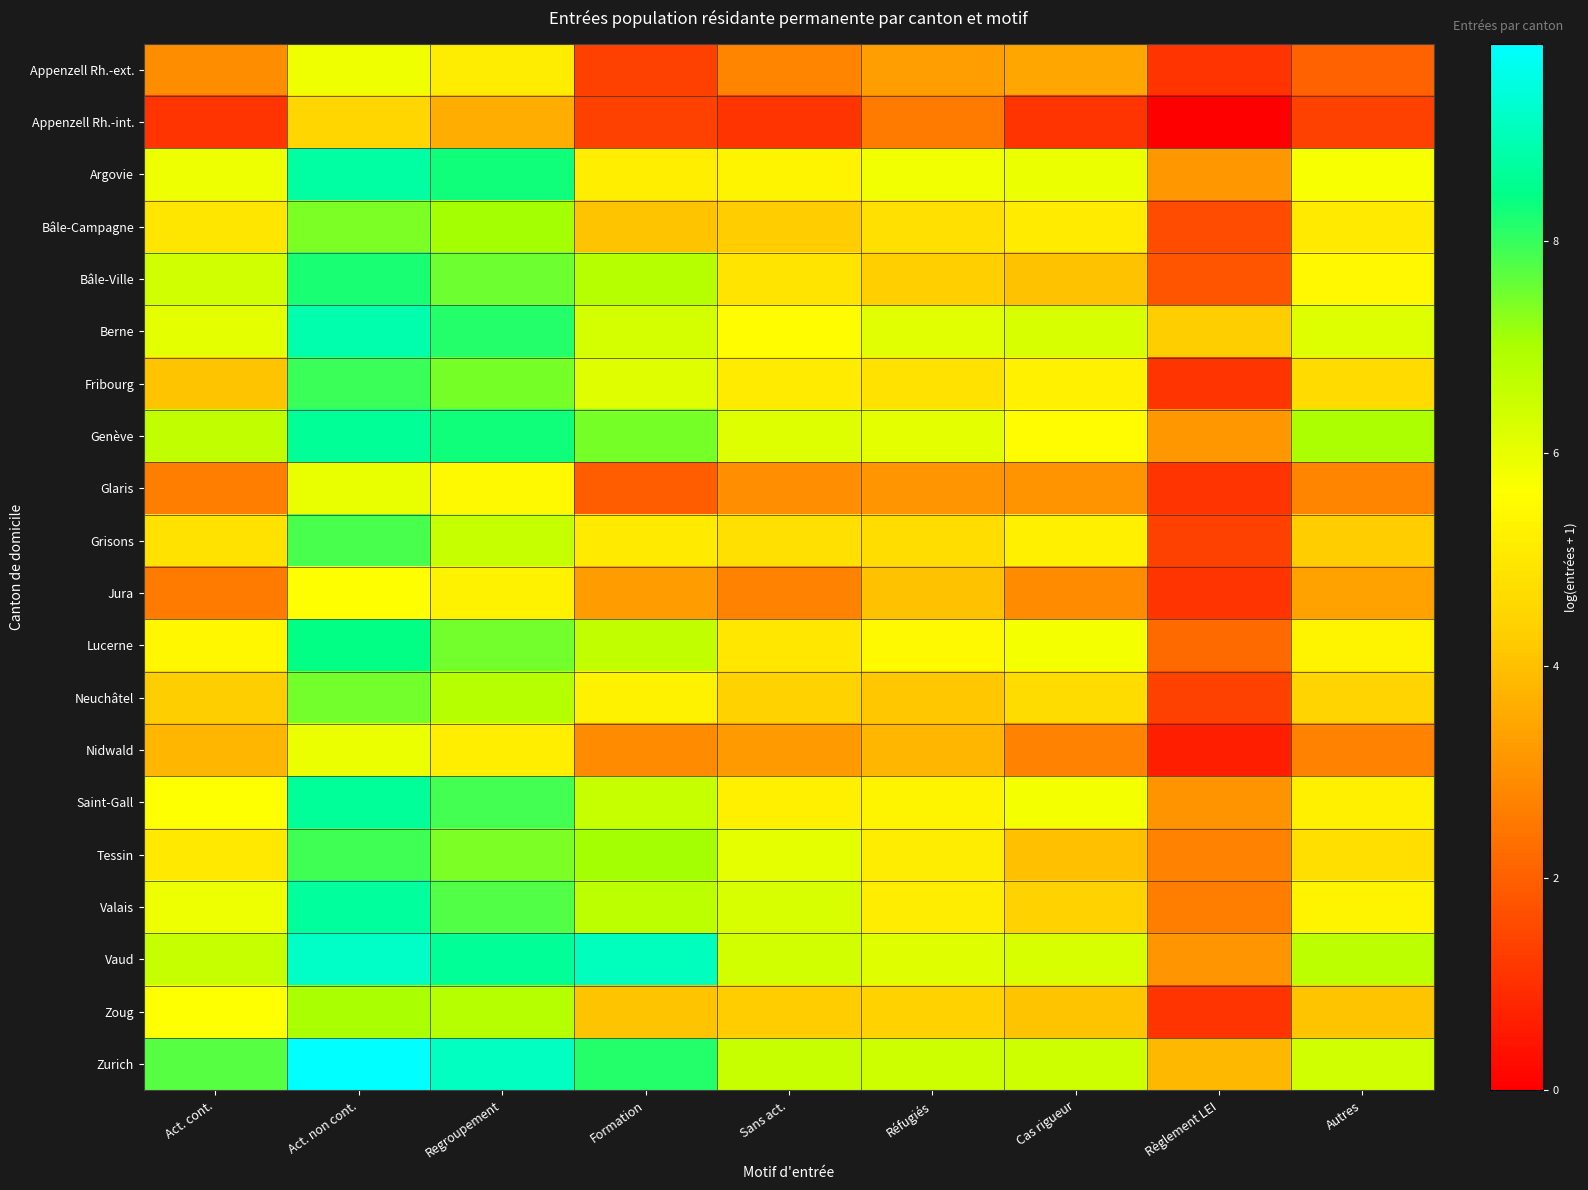

Which has a higher value, Formation or Réfugiés?

Réfugiés